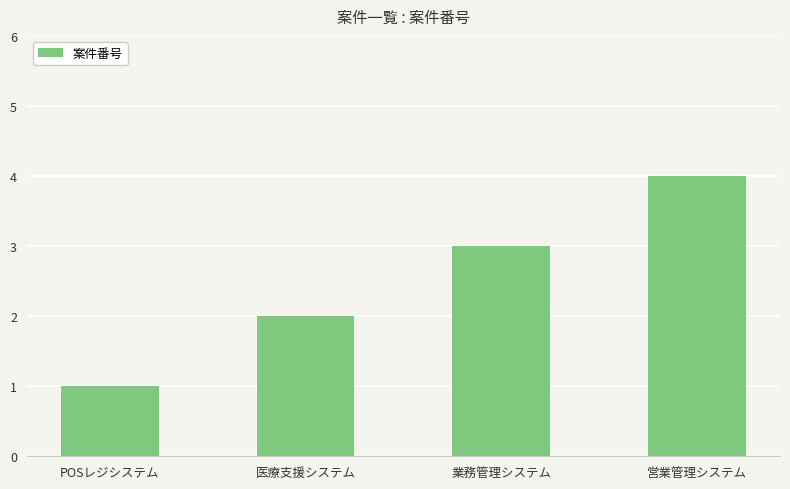

List the labels in order of value, smallest first.

POSレジシステム, 医療支援システム, 業務管理システム, 営業管理システム